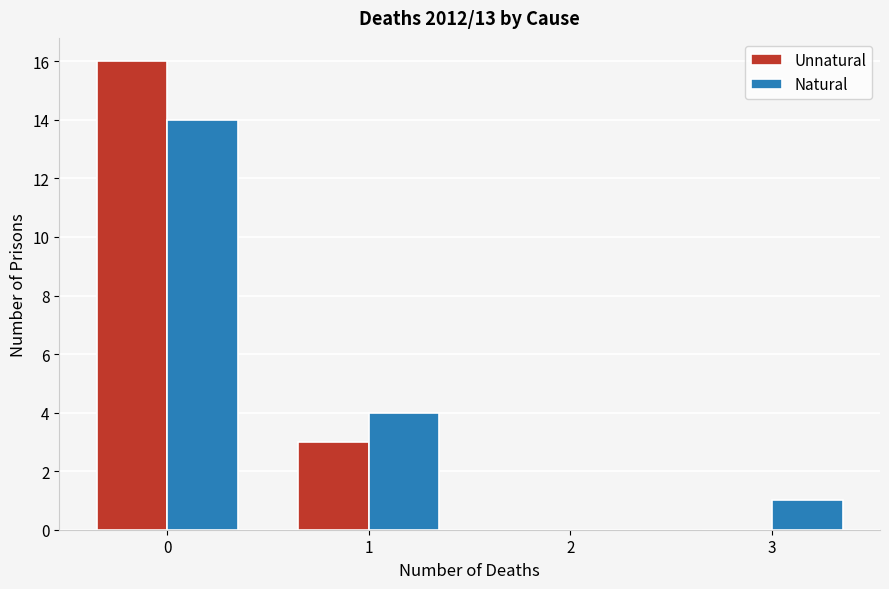

Reading left to right, list every range on the x-axis with the height of the bar of each series over it. The values are not printed on the chart, so give them approximately, as read against the axis.

-0.5 to 0.5: Unnatural=16	Natural=14
0.5 to 1.5: Unnatural=3	Natural=4
1.5 to 2.5: Unnatural=0	Natural=0
2.5 to 3.5: Unnatural=0	Natural=1